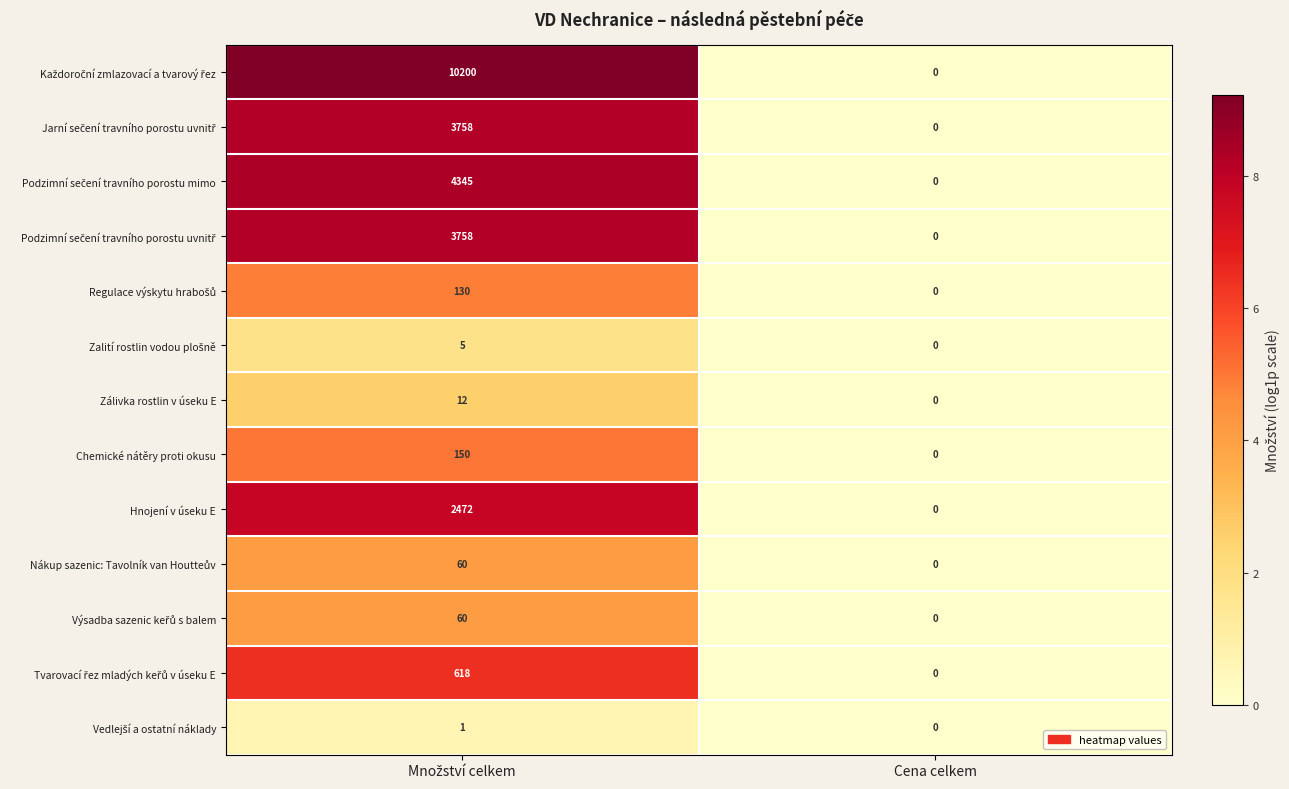

What is the maximum value shown in the chart?

10200